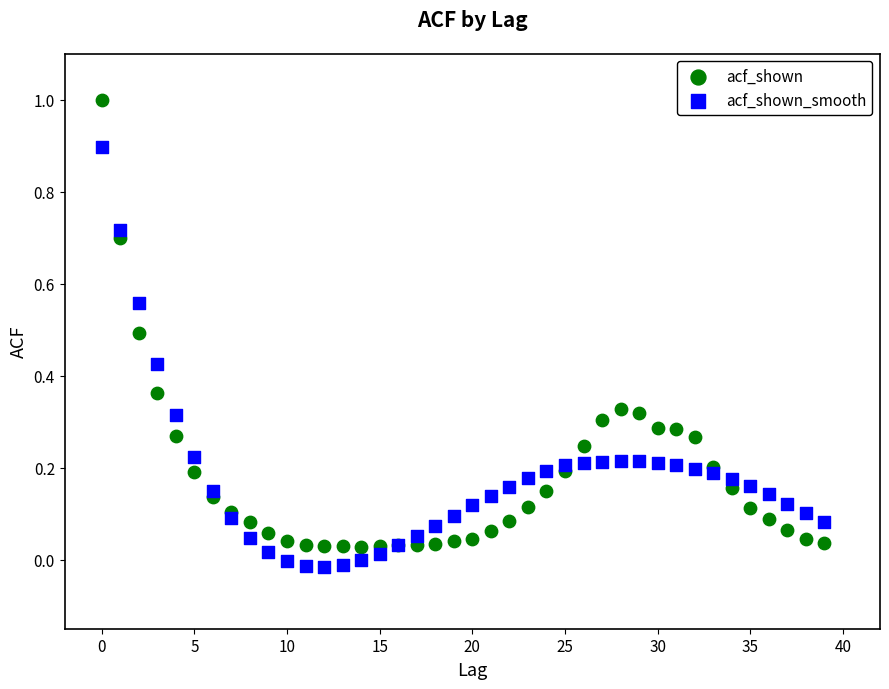

What are all the series names shown in the legend?

acf_shown, acf_shown_smooth